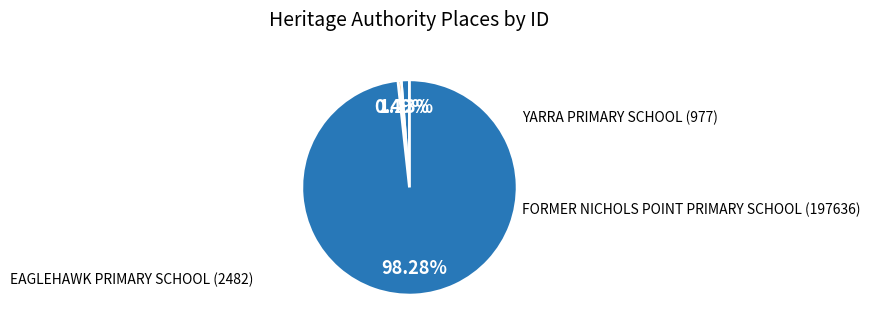

The EAGLEHAWK PRIMARY SCHOOL slice represents 16% of the pie. True or false?

False